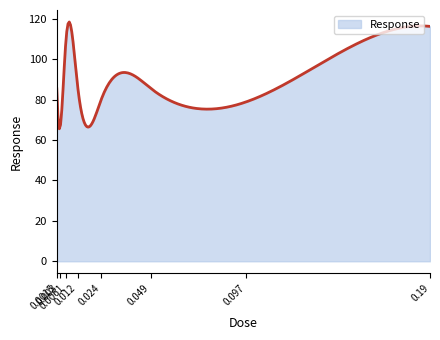

What is the smallest value displayed?

65.5